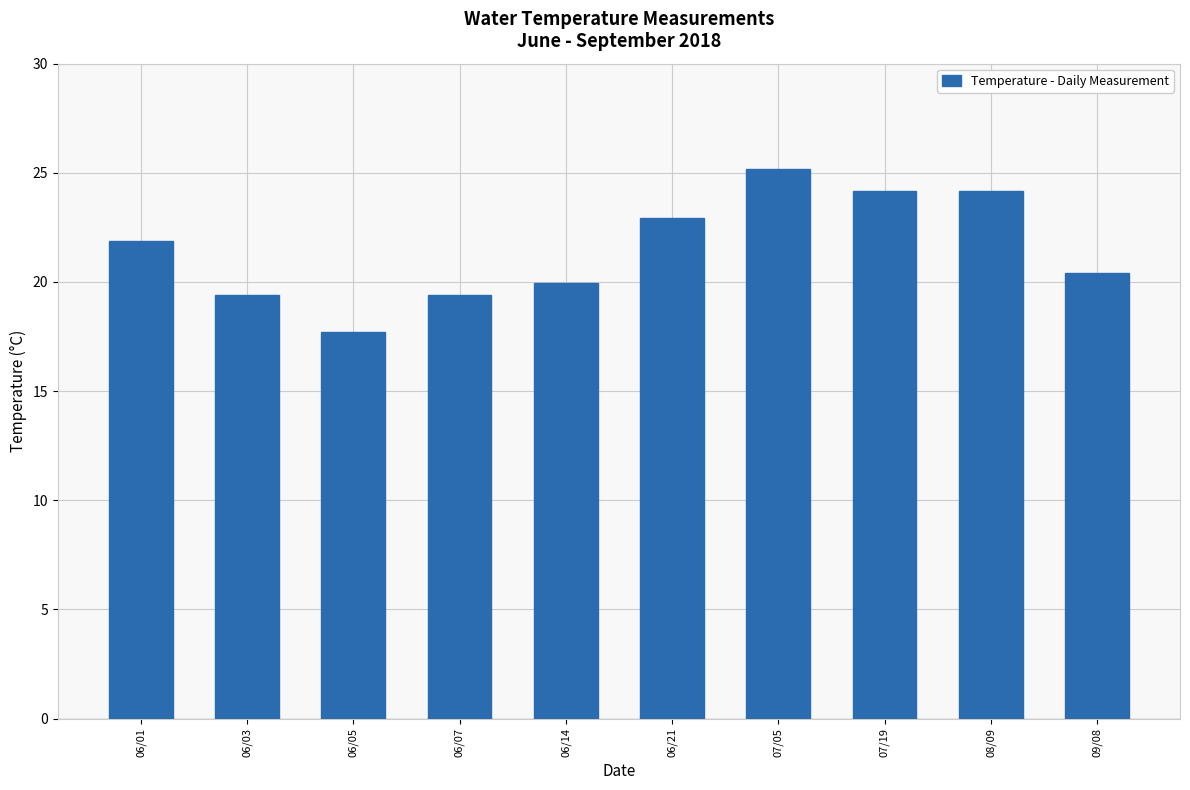

What is the label of the 5th bar from the right?

06/21